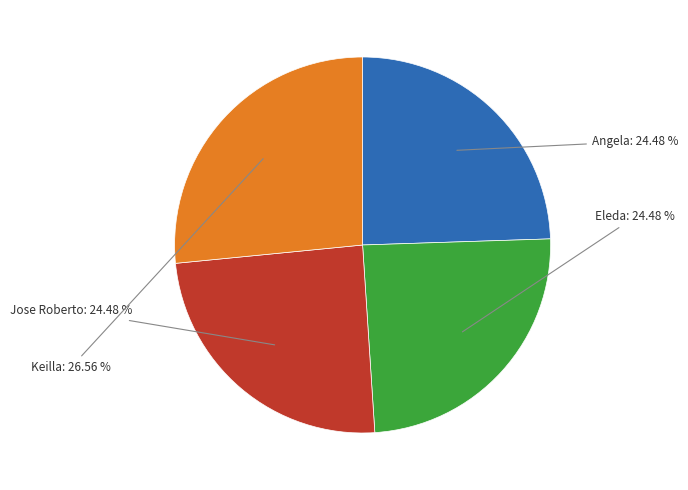

How many slices are in this pie chart?

4